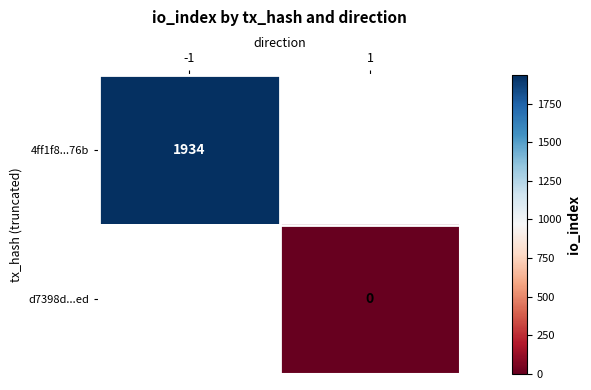

At how many categories does at least one series exceed 1566?

1